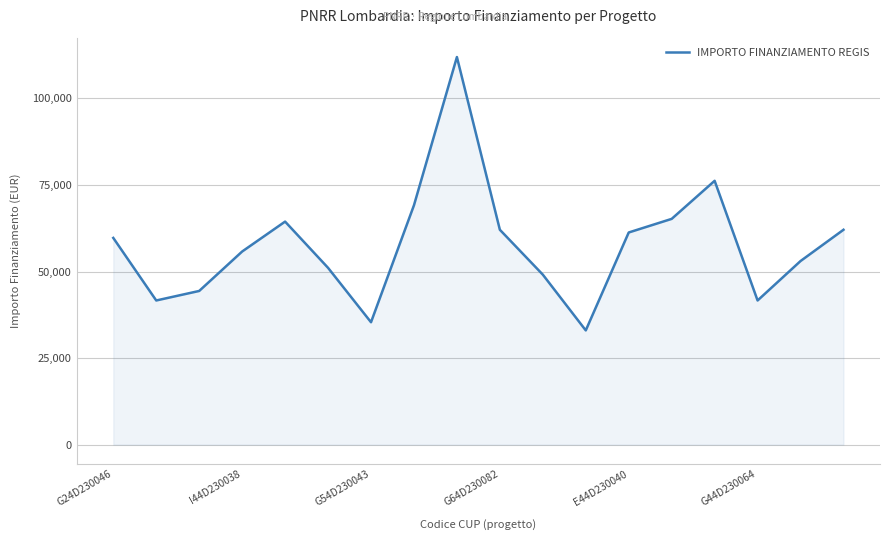

Does the chart display data point markers on the line(s)?

No